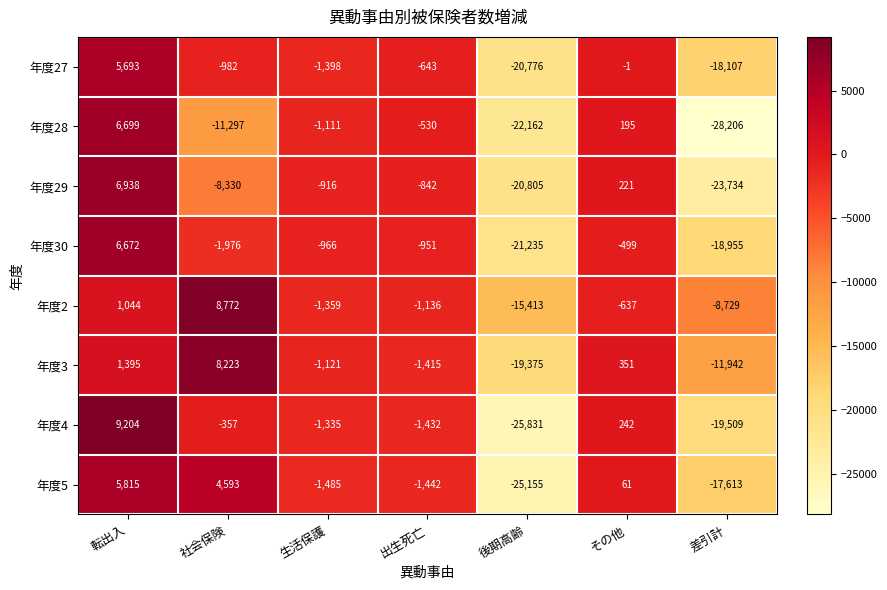

The 年度2 series shows -1359 at 生活保護. True or false?

True